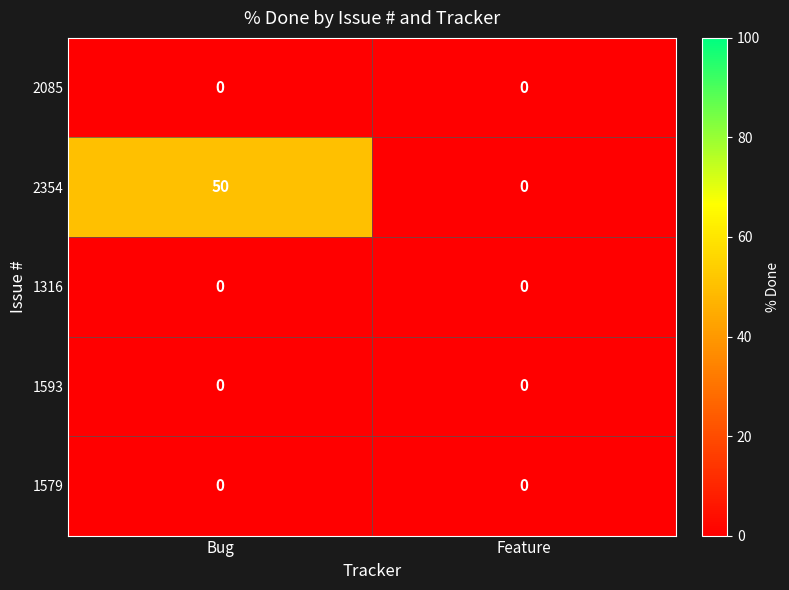

Reading right to left, transcribe all the data shown in this chart.

2085: Feature=0	Bug=0
2354: Feature=0	Bug=50
1316: Feature=0	Bug=0
1593: Feature=0	Bug=0
1579: Feature=0	Bug=0